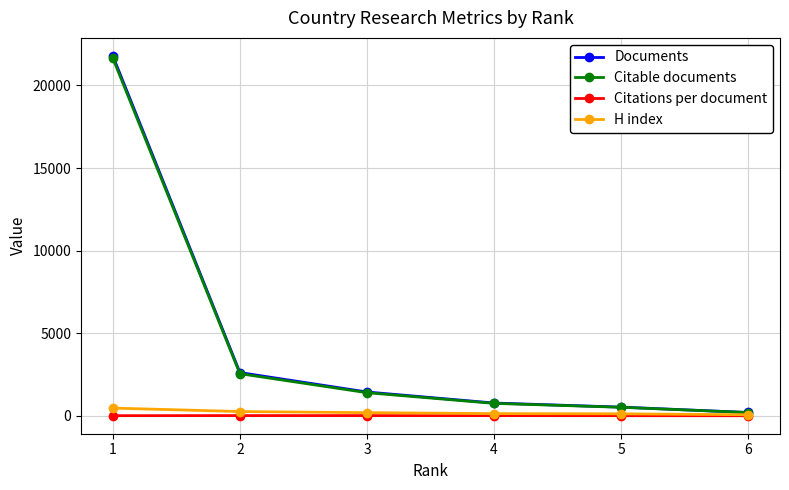

Read the H index value at 6.

69.0